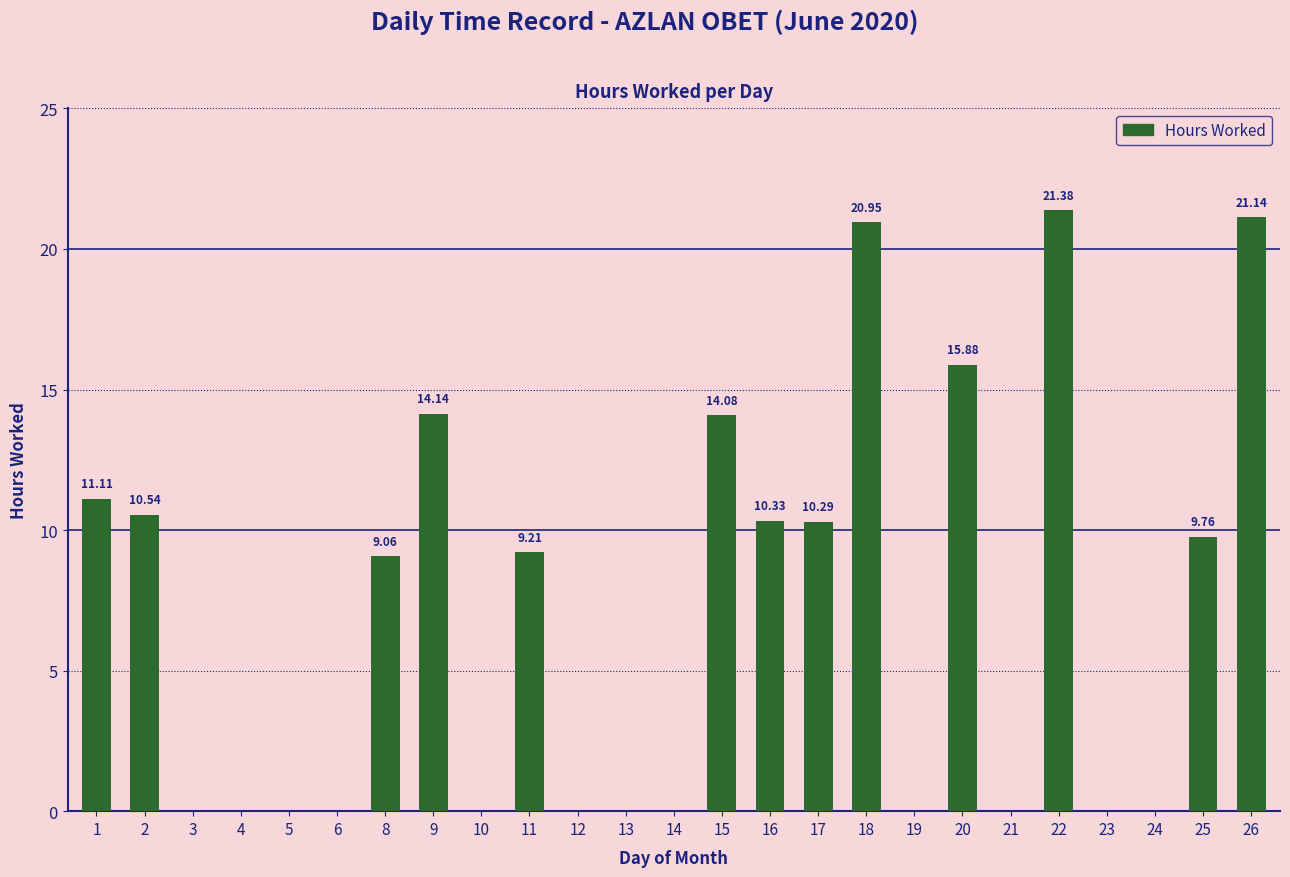

What is the change in value from 8 to 12?

-9.1